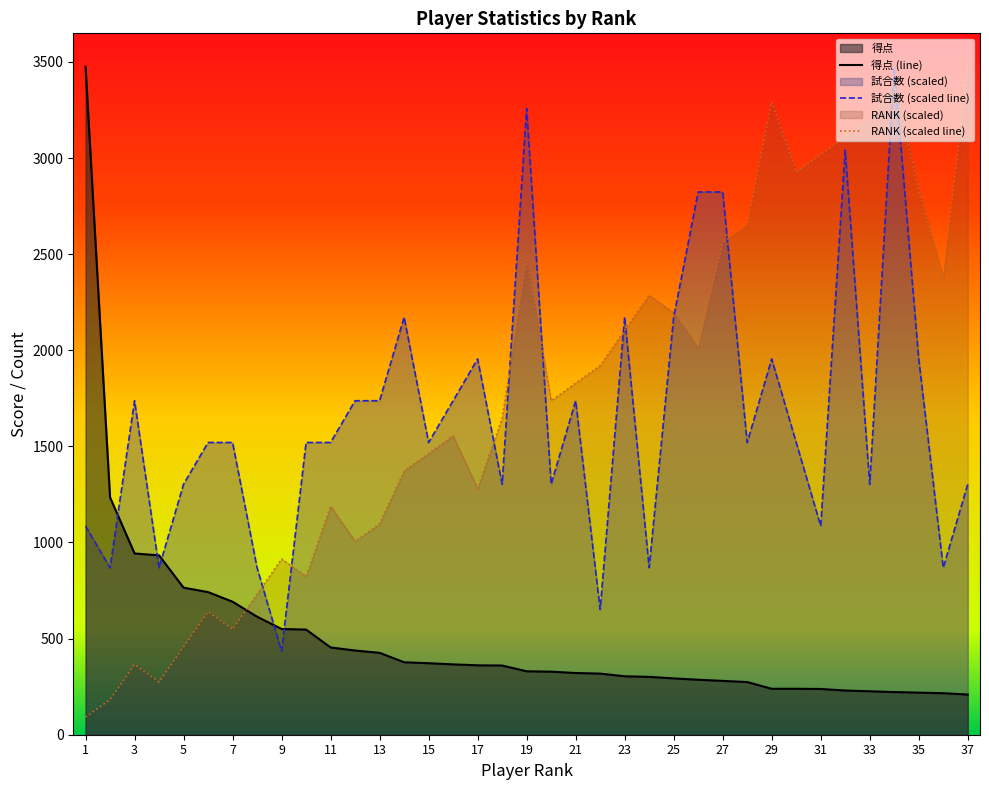

Where is the first local maximum for RANK?

3